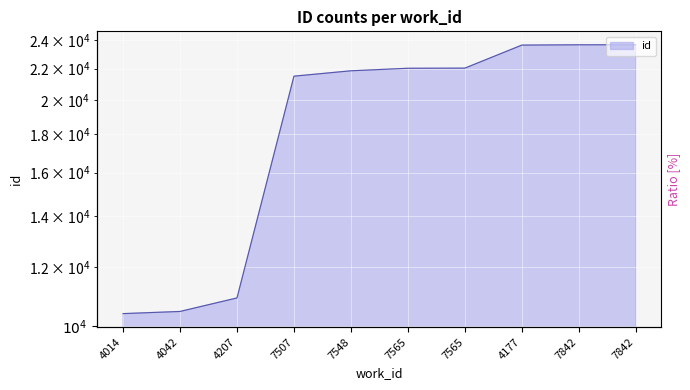

Rank the categories by value from highest to lowest.

7842, 7842, 4177, 7565, 7565, 7548, 7507, 4207, 4042, 4014